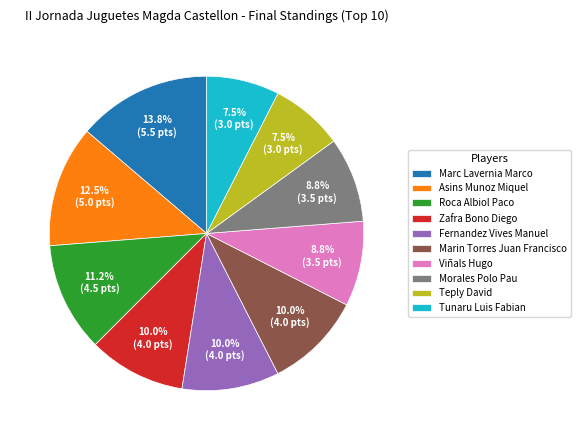

Which has a higher value, Fernandez Vives Manuel or Tunaru Luis Fabian?

Fernandez Vives Manuel